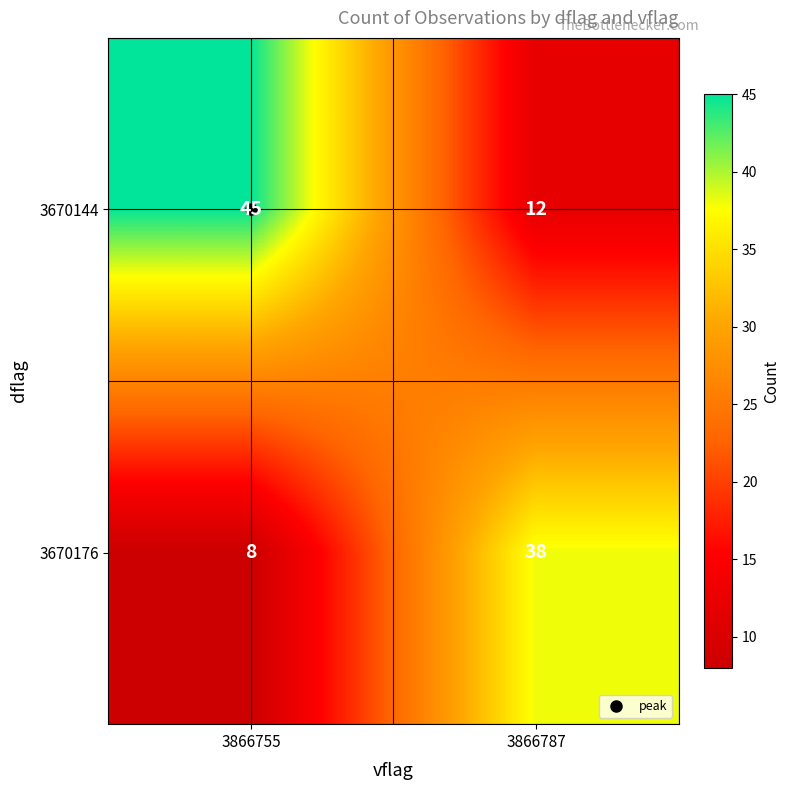

At 3866755, list the series in order from smallest to largest.

3670176, 3670144